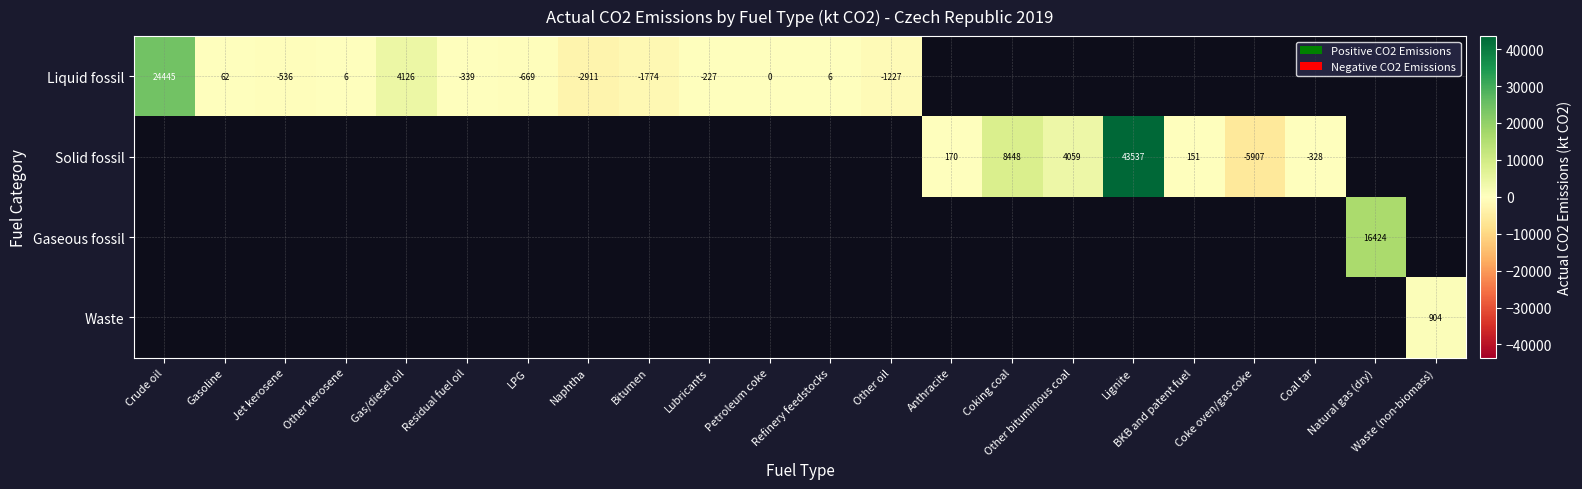

Which series has the largest range (max minus min)?

Liquid fossil